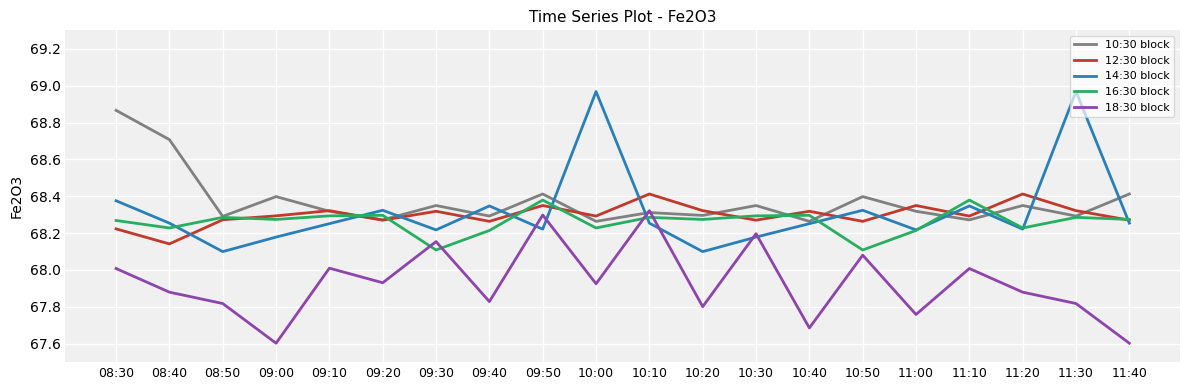

What position from the right is 11:40?

1